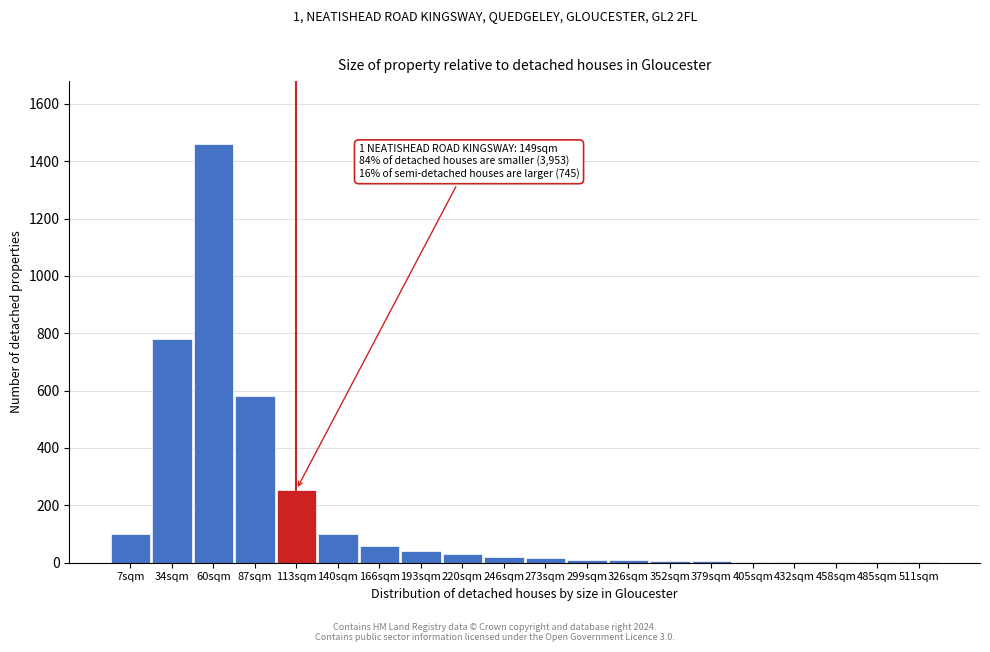

Approximately how many times larger is the value at 113sqm compared to 193sqm?

6.4